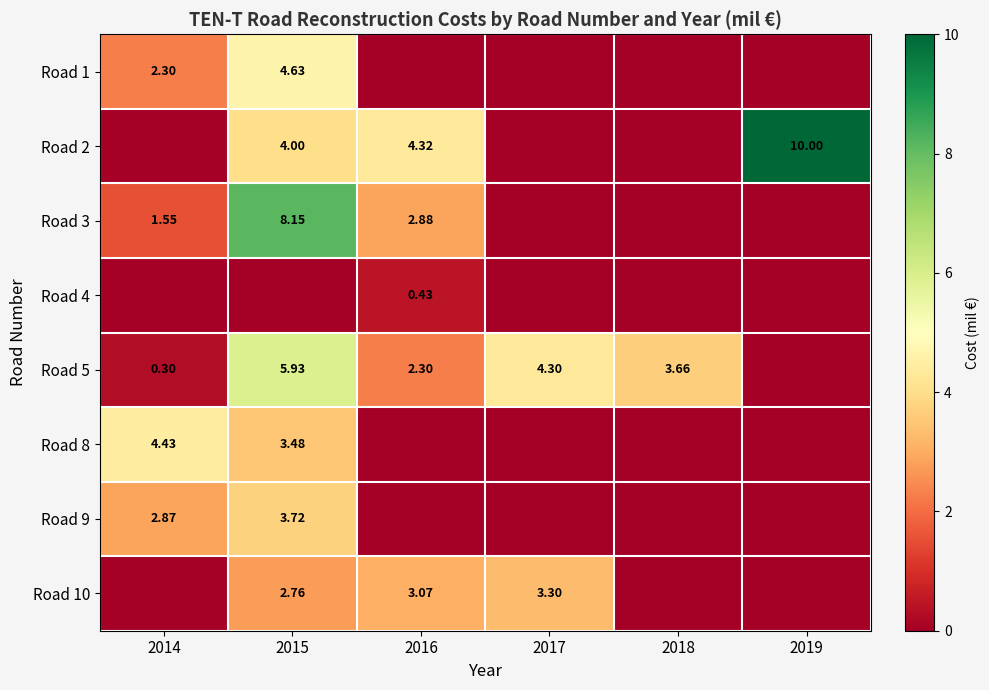

What is the sum of all Road 4 values?

0.4